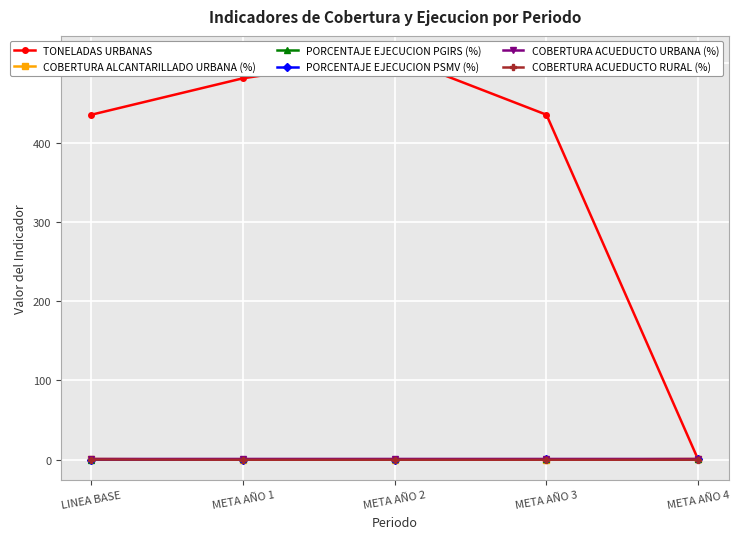

What is the difference between the maximum and minimum values in the TONELADAS URBANAS series?

509.0